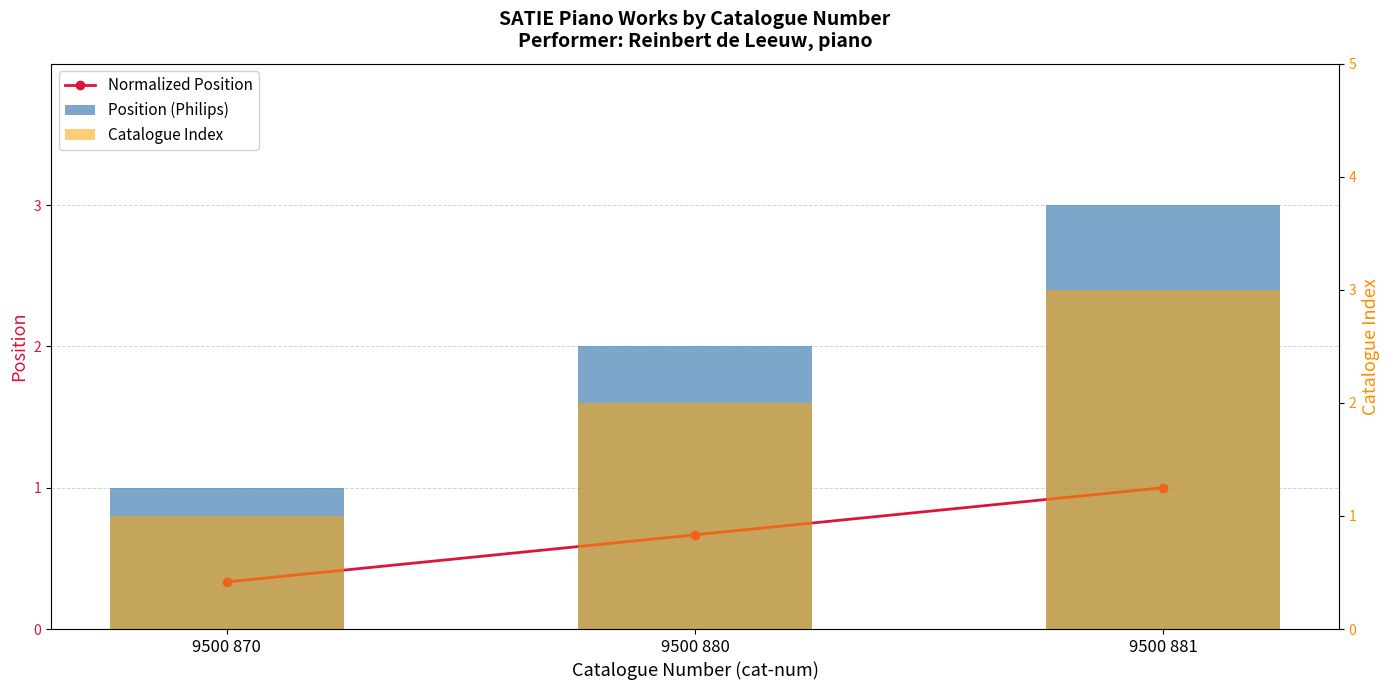

The value of Catalogue Index at 9500 870 is 1.0. True or false?

True